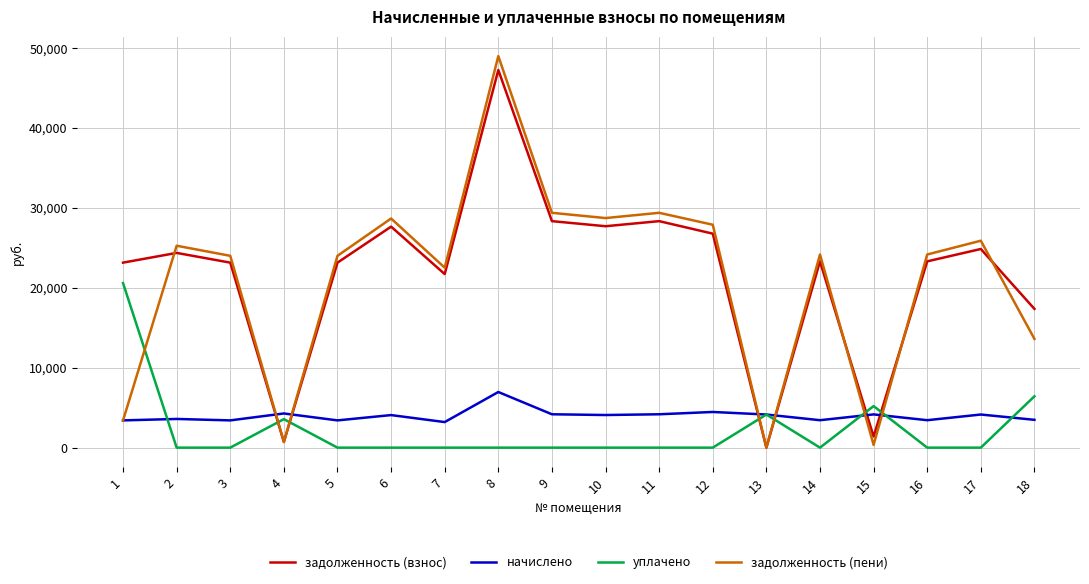

Which series changed the most between 7 and 11?

задолженность (пени)